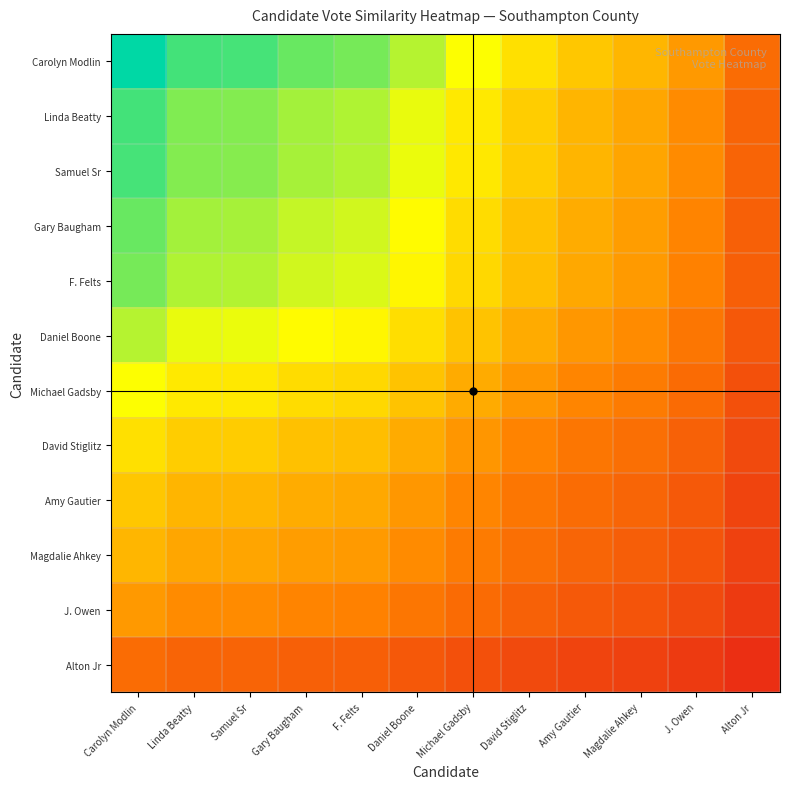

What is the spread (max minus min) of values at Magdalie Ahkey?

0.3